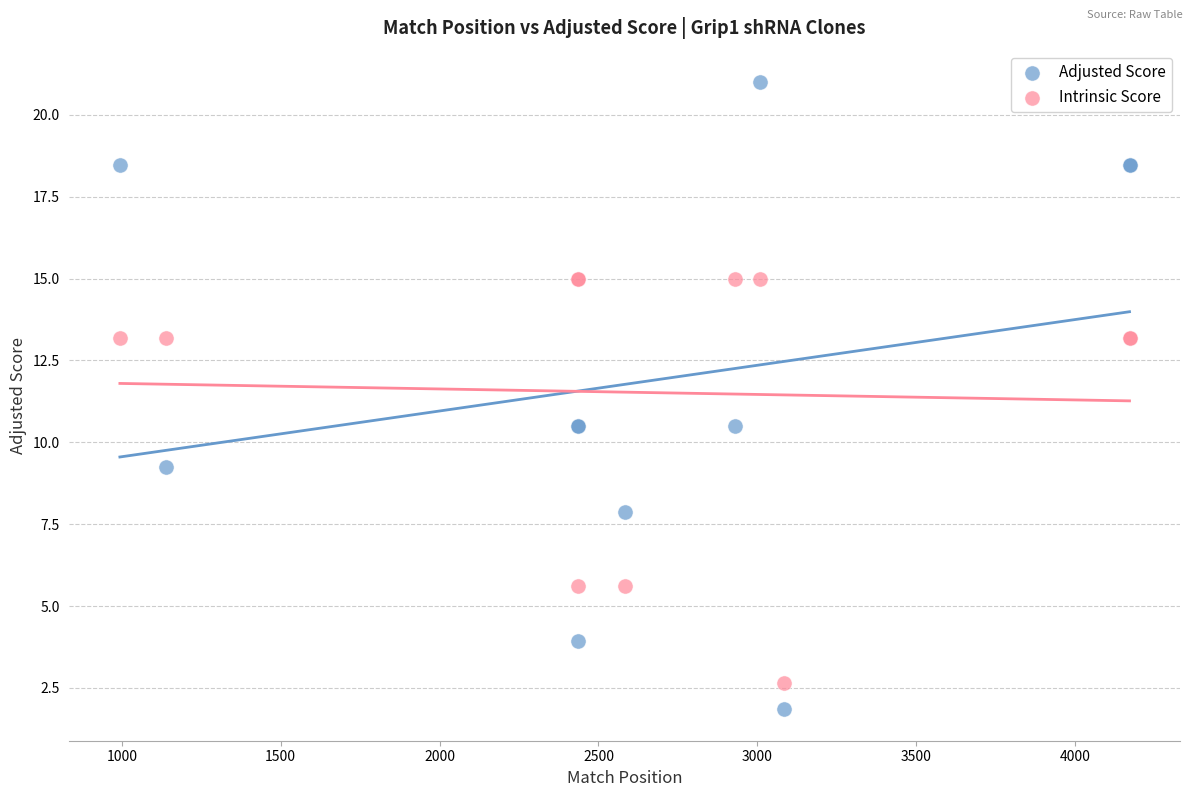

Which series reaches the maximum Y coordinate?

Adjusted Score